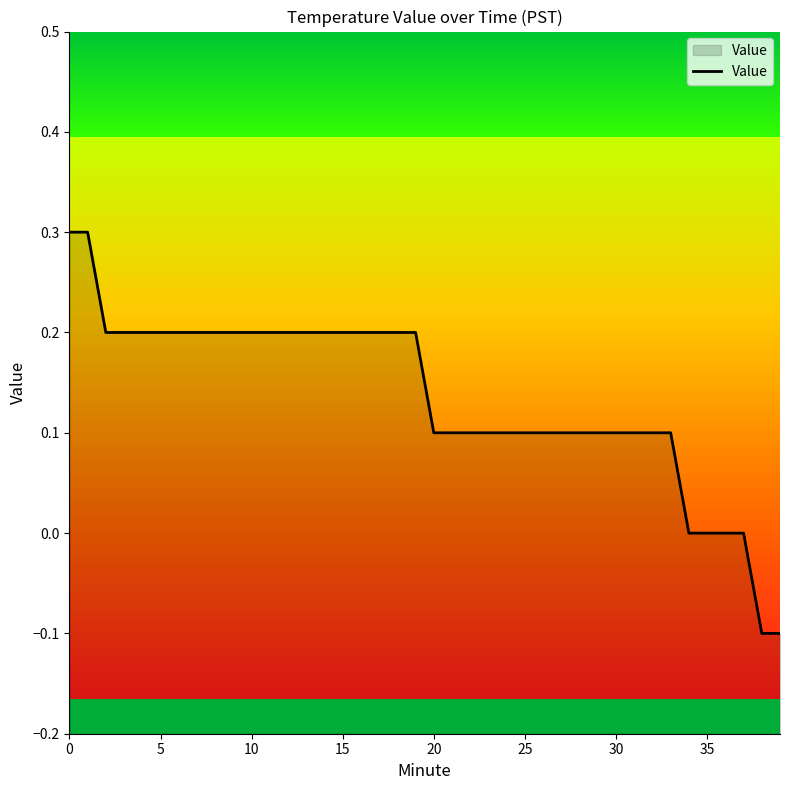

What is the sum of the values at 15 and 25?

0.3